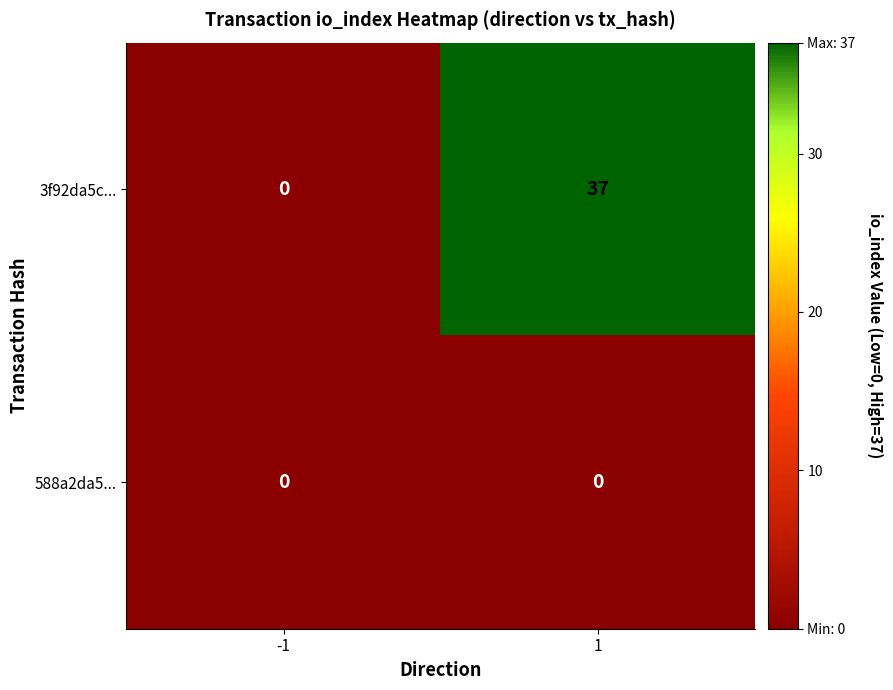

Reading left to right, what are all the values shown in this chart?

3f92da5c...: 0	37
588a2da5...: 0	0